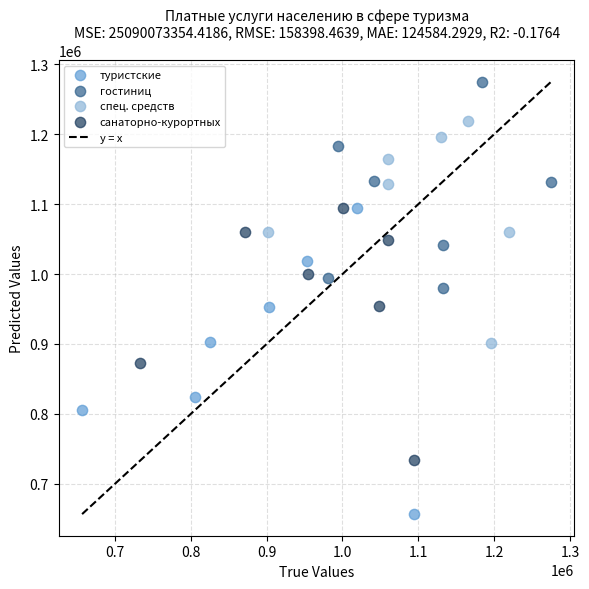

Which series contains the highest Y value?

гостиниц